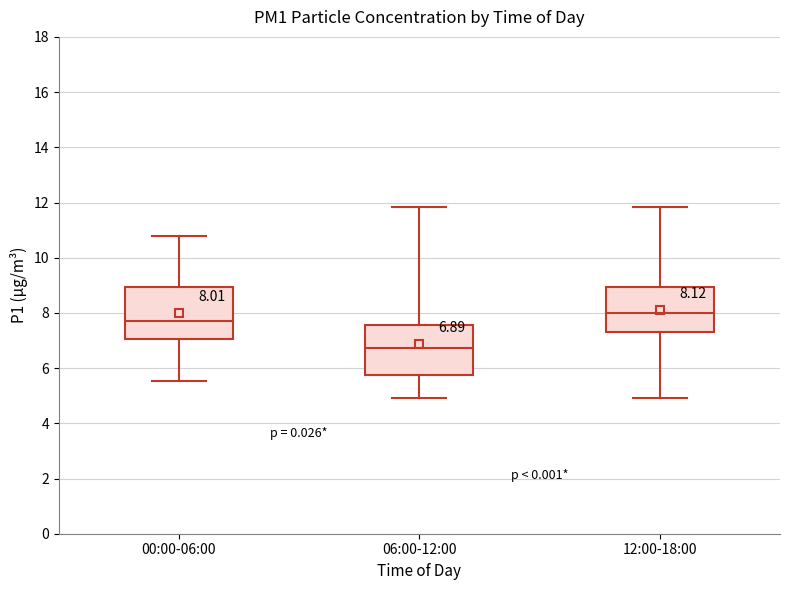

Which box's median line is the highest?

12:00-18:00